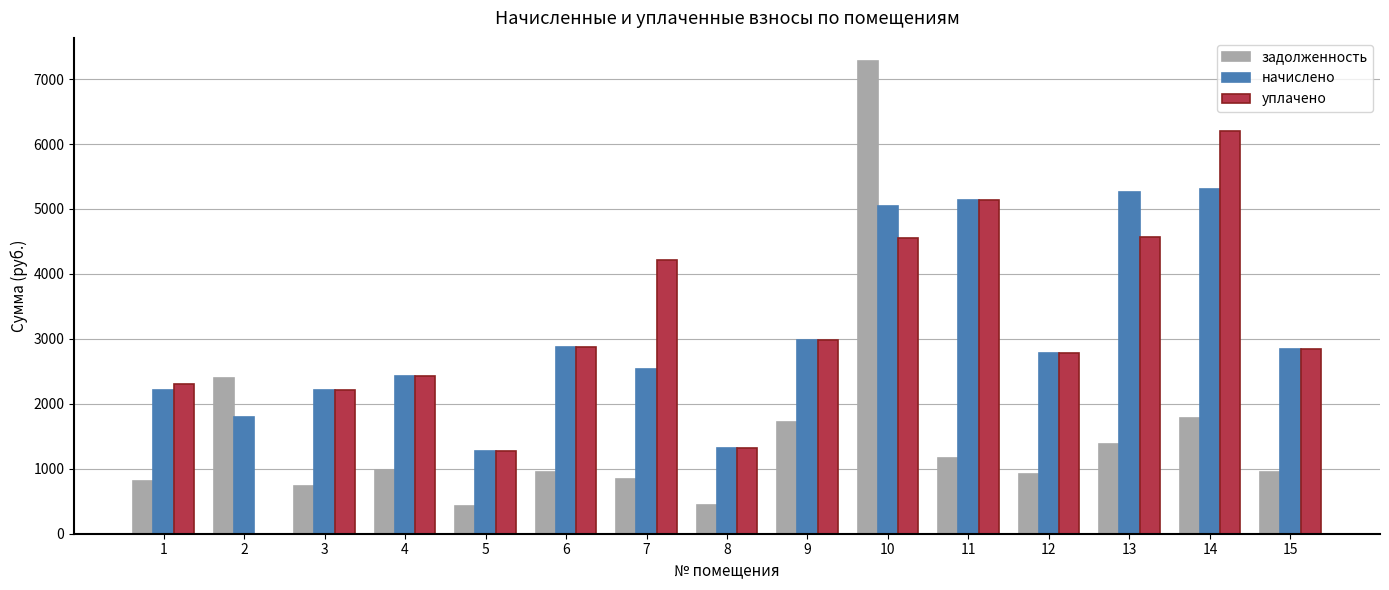

At which label does уплачено reach its peak?

14